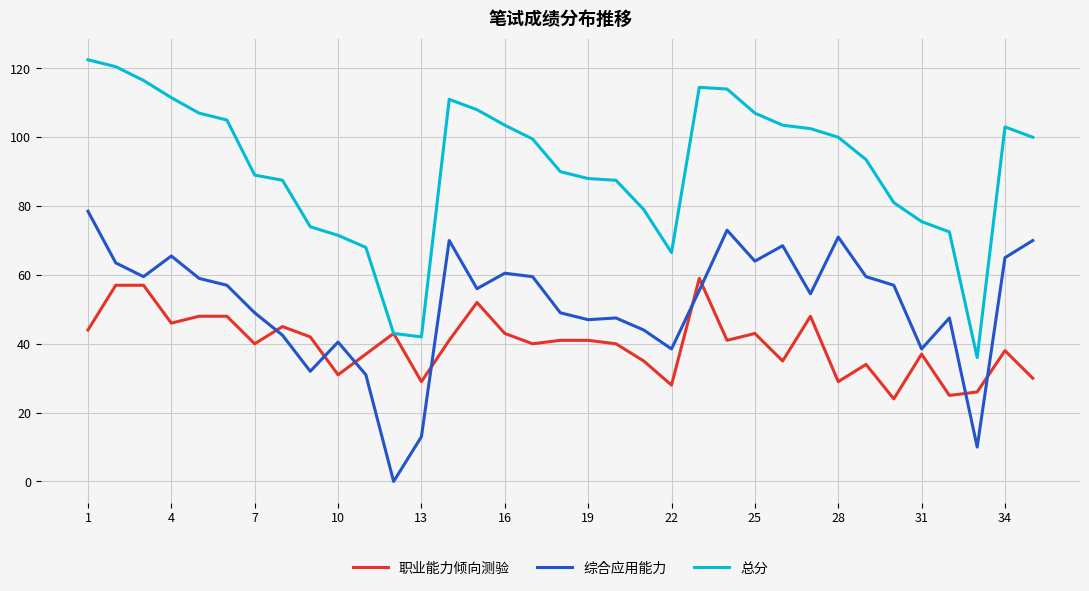

In 总分, how many points are lower than both neighbors (excluding endpoints)?

3